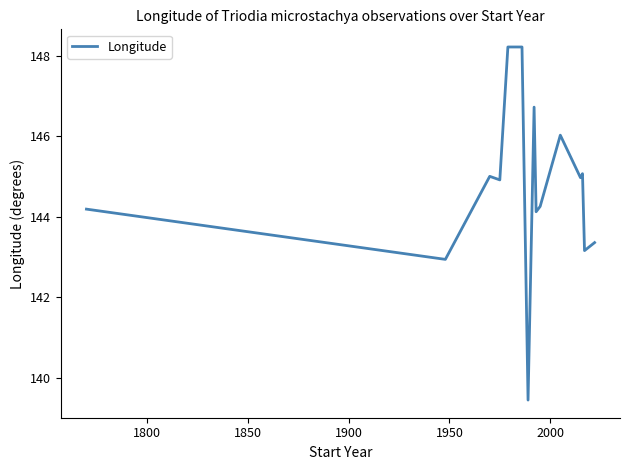

What is the difference between the maximum and second lowest values?

5.3